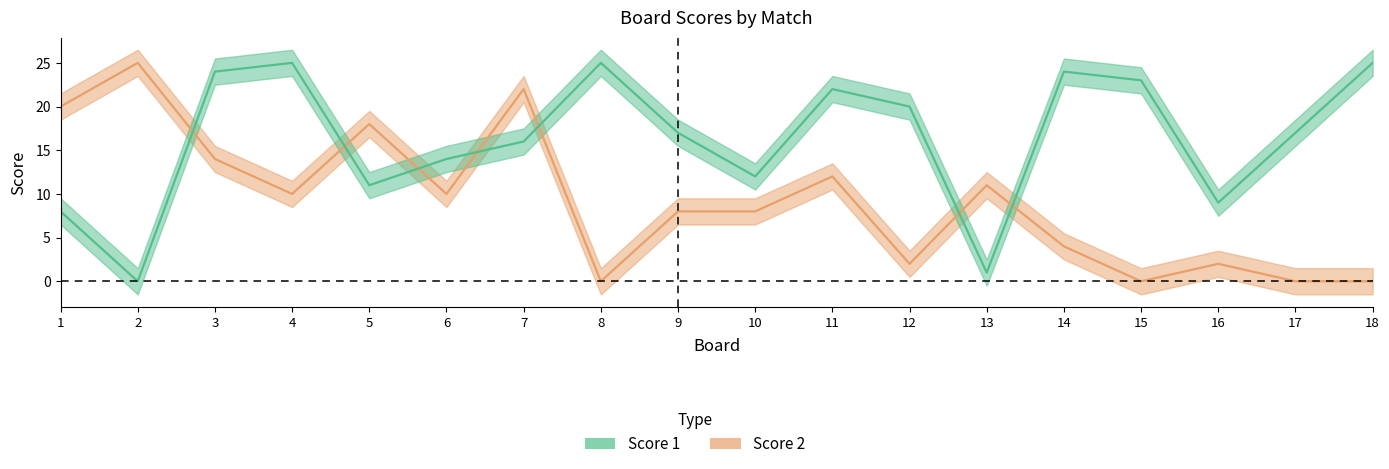

What is the average value of the Score 1 series?

16